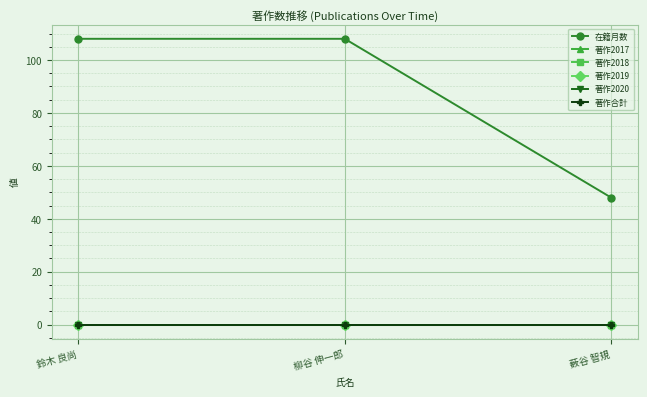

What is the maximum value for 在籍月数?

108